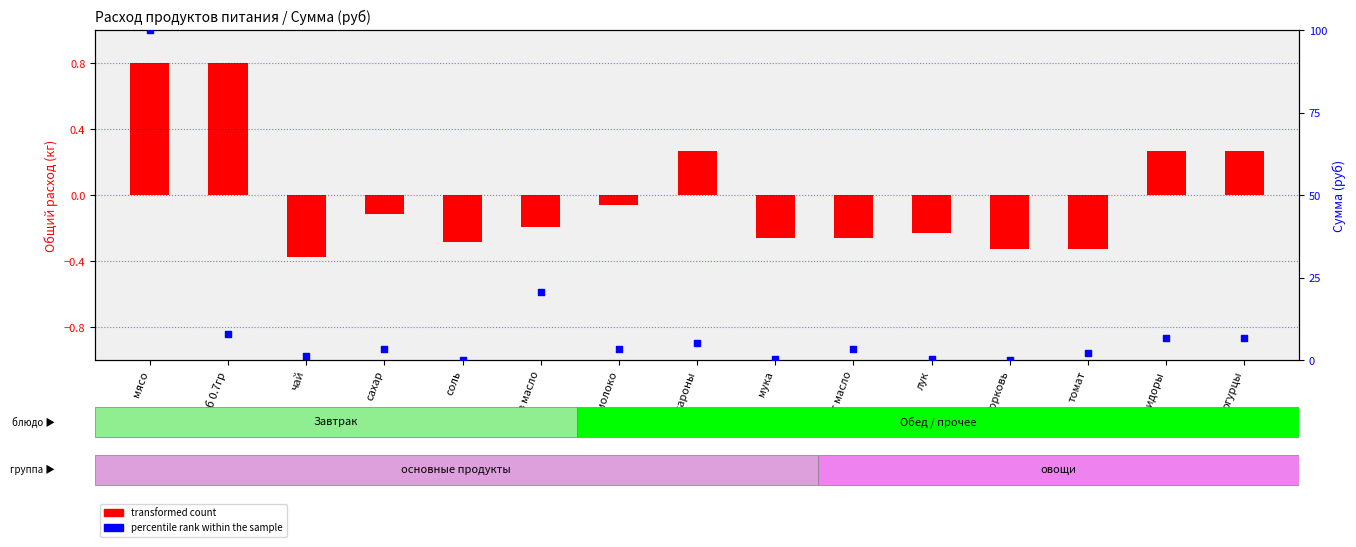

What is the ratio of the value at мука to the value at Помидоры?

0.1